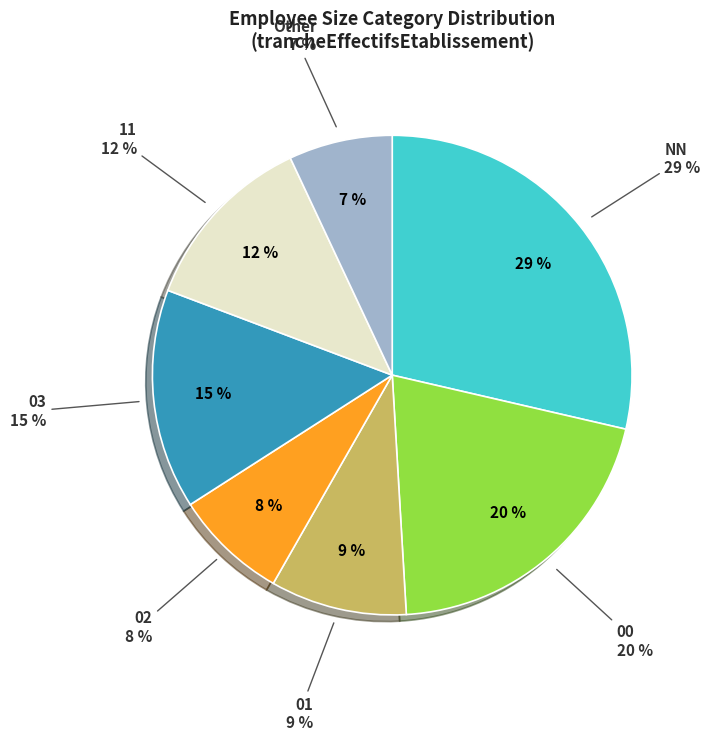

True or false: 00 accounts for 15% of the total.

False